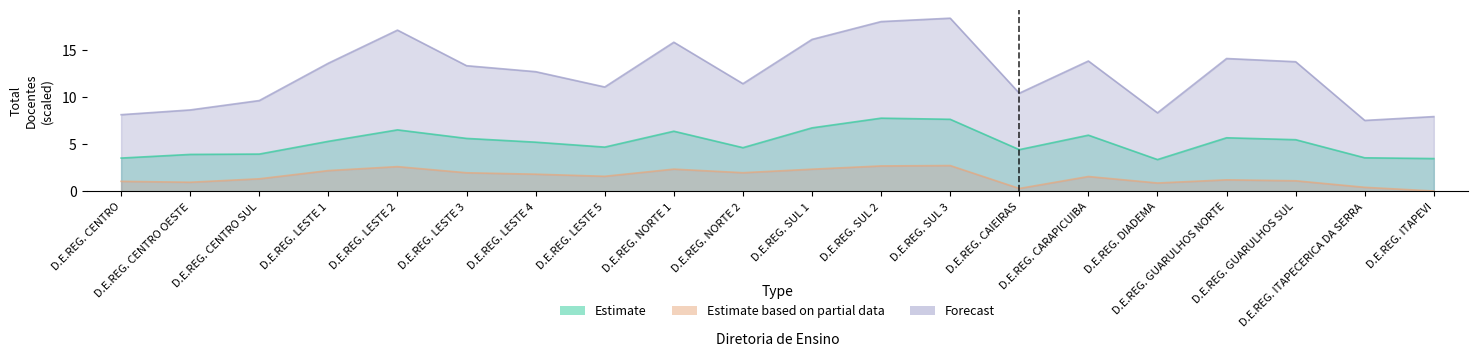

At which label does Estimate reach its minimum?

D.E.REG. DIADEMA